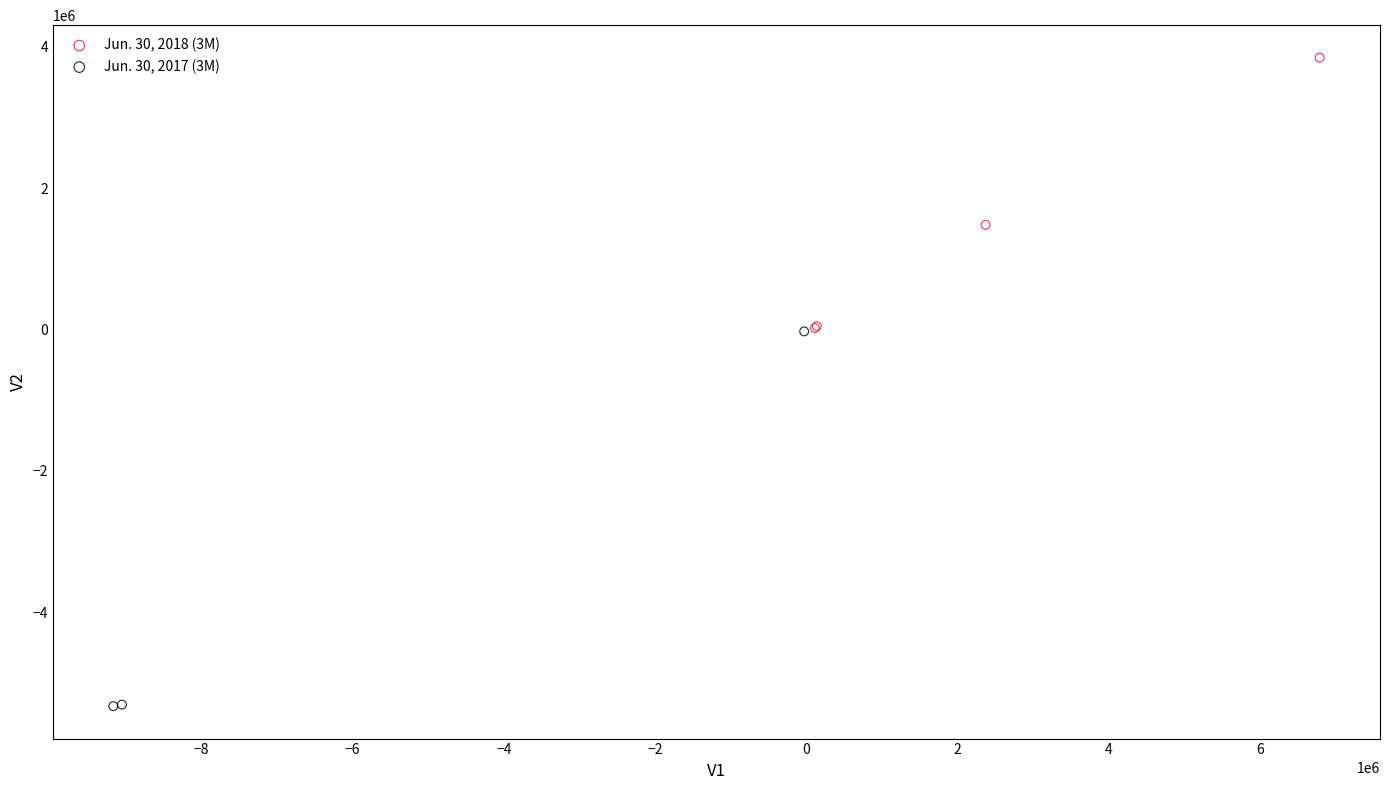

Which series has the largest Y range (max minus min)?

Jun. 30, 2017 (3M)